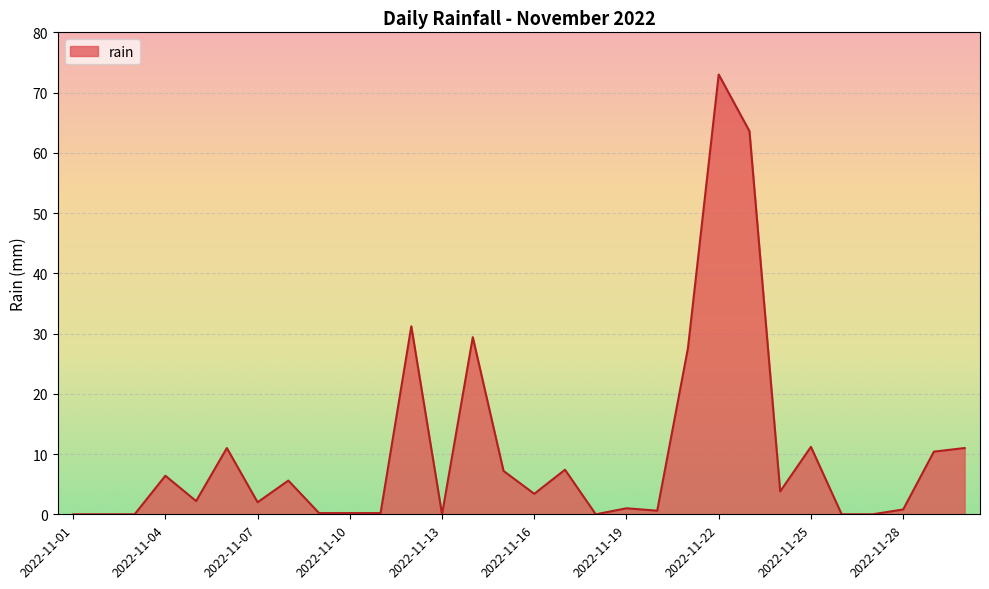

What is the maximum value shown in the chart?

73.0